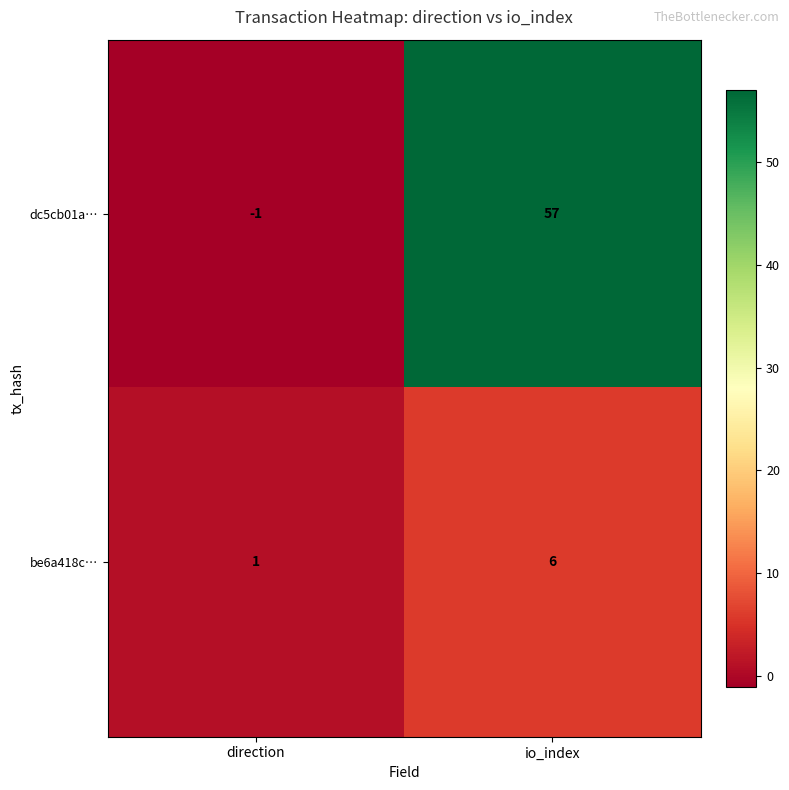

Rank the series by their average value, from highest to lowest.

dc5cb01a…, be6a418c…